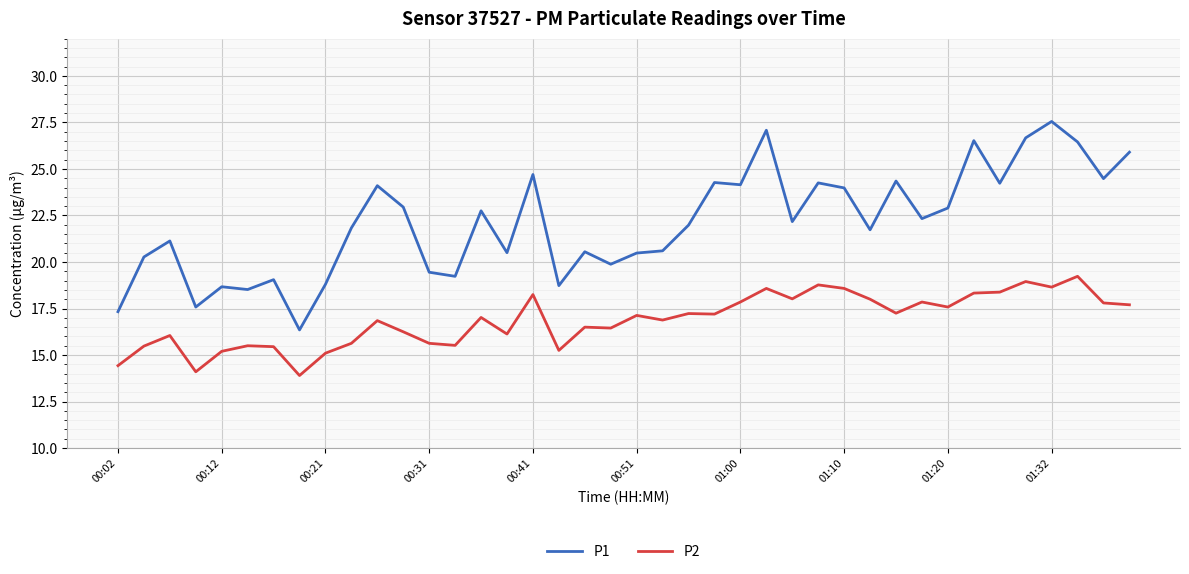

What are all the series names shown in the legend?

P1, P2